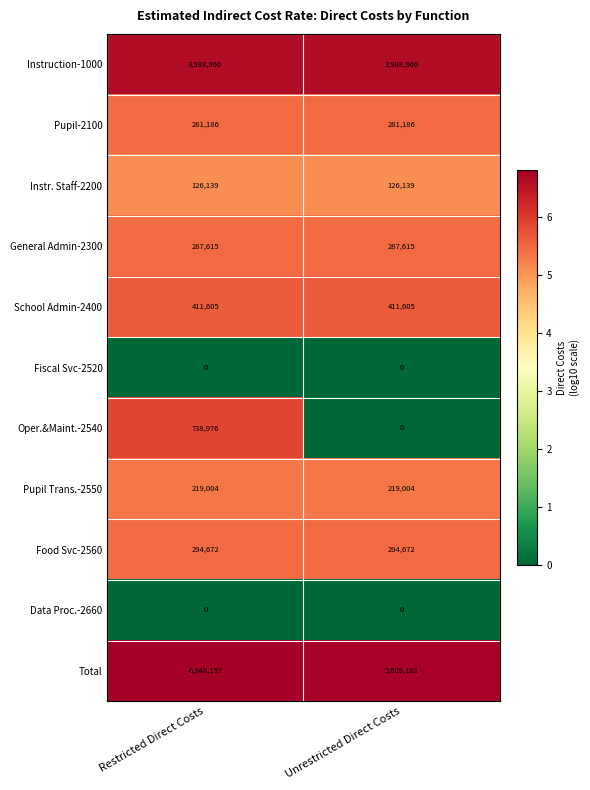

At which category does the chart reach its peak across all series?

Restricted Direct Costs